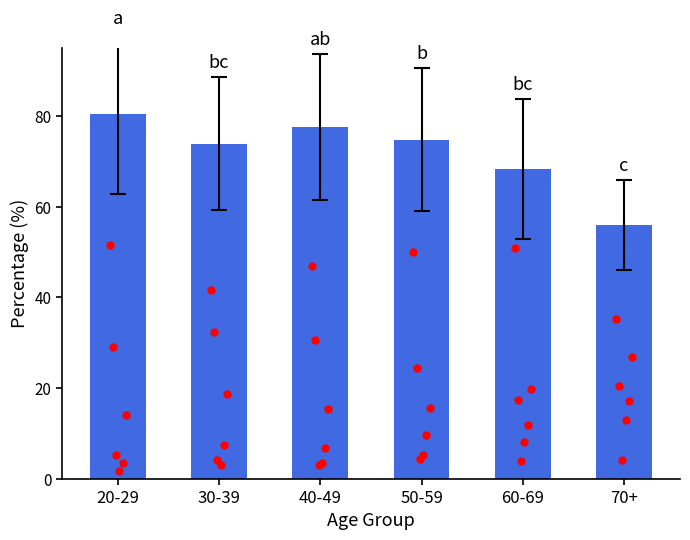

What is the ratio of the value at 60-69 to the value at 70+?

1.2